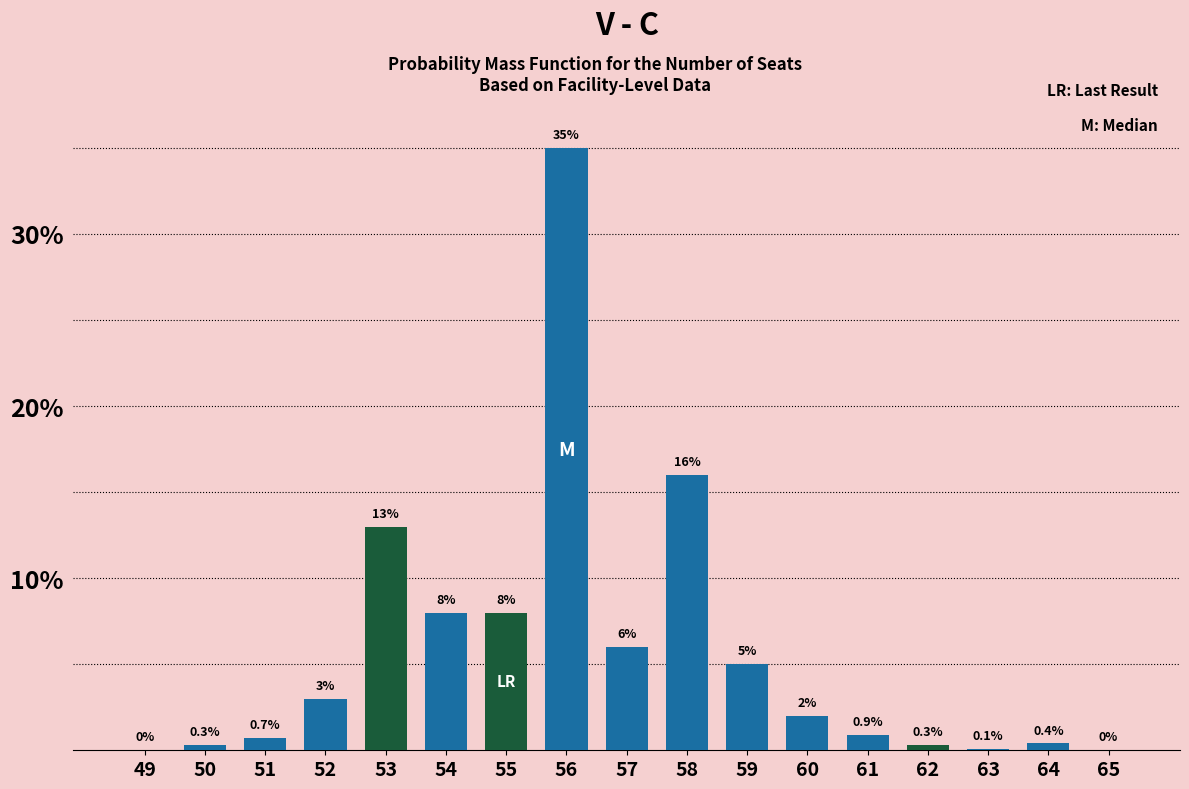

Reading right to left, list all the values displayed in this chart.

65=0.0	64=0.4	63=0.1	62=0.3	61=0.9	60=2.0	59=5.0	58=16.0	57=6.0	56=35.0	55=8.0	54=8.0	53=13.0	52=3.0	51=0.7	50=0.3	49=0.0